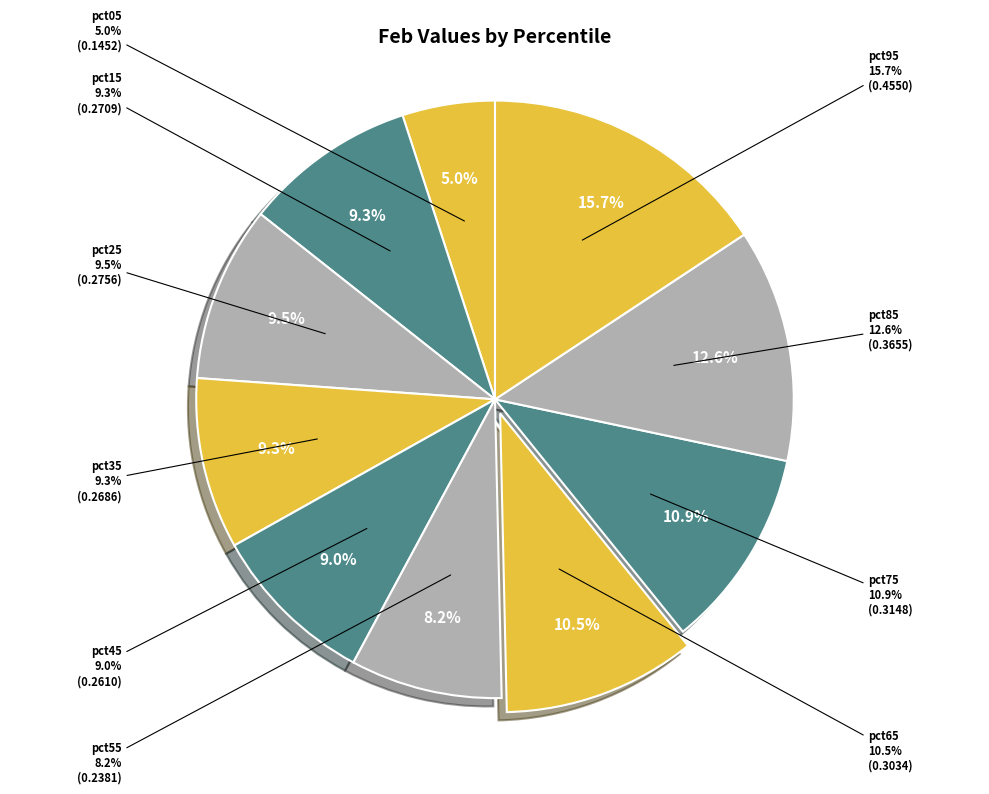

Which slice is the smallest?

pct05